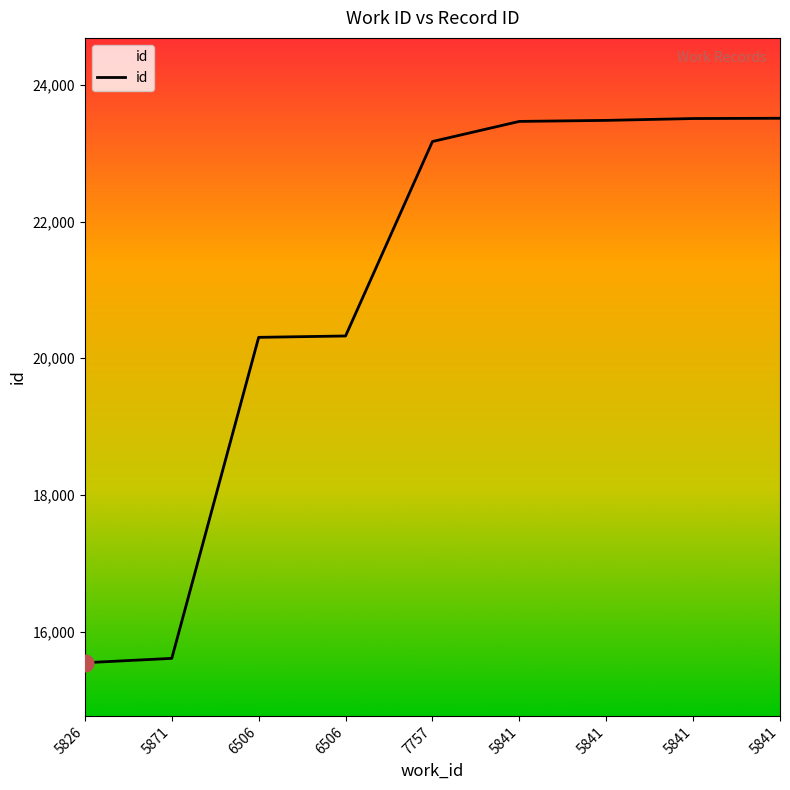

What is the difference between the maximum and minimum values?

7963